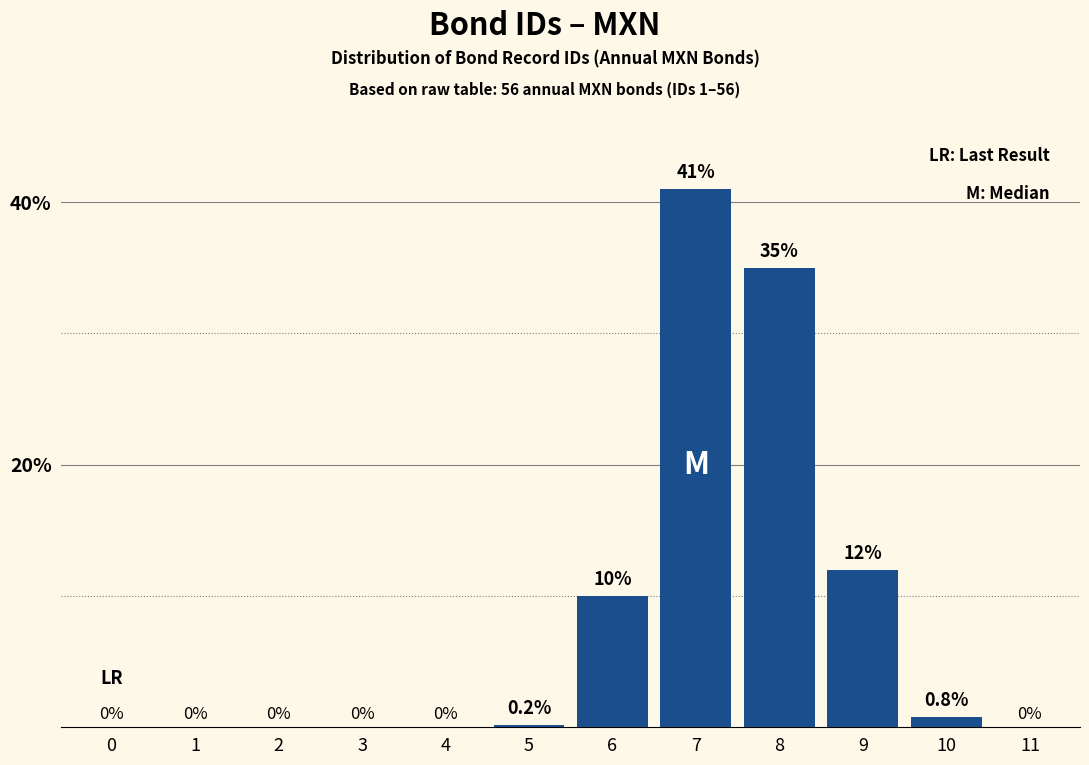

Reading left to right, extract all data points from this chart.

0=0.0	1=0.0	2=0.0	3=0.0	4=0.0	5=0.2	6=10.0	7=41.0	8=35.0	9=12.0	10=0.8	11=0.0